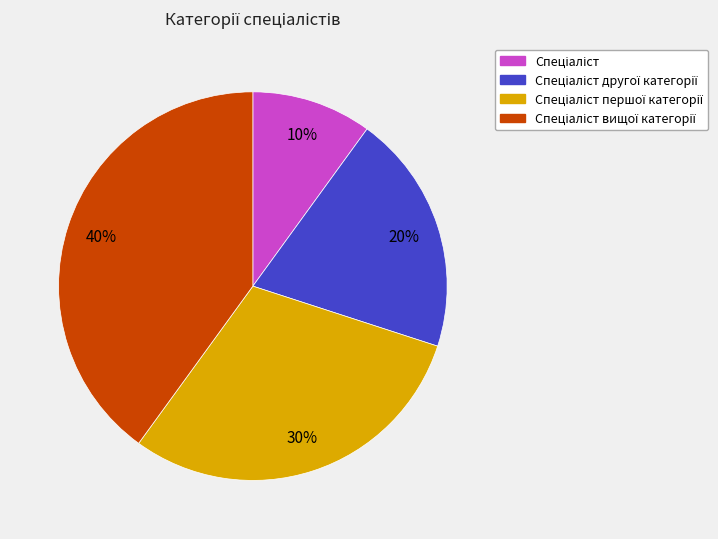

To the nearest percent, what is the difference between the largest and smallest slice percentages?

30%